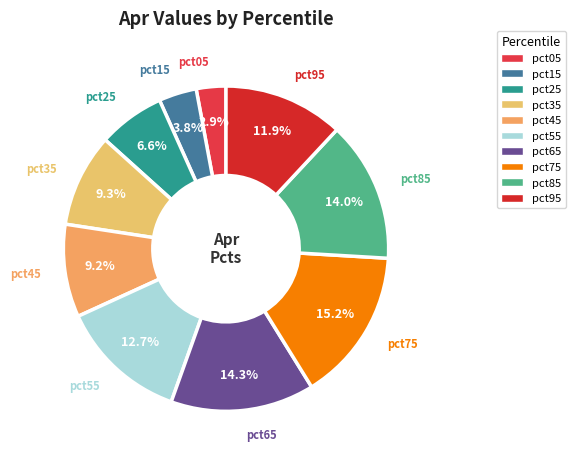

Do pct65 and pct35 together represent more than half of the pie?

No